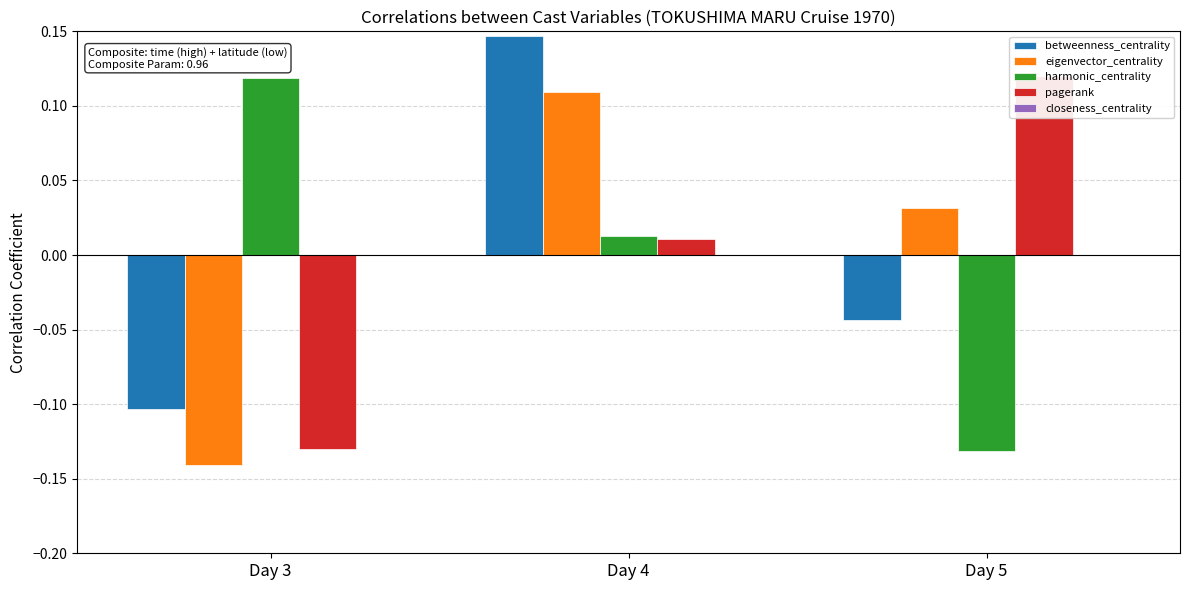

At which category is the sum across all series the highest?

Day 4